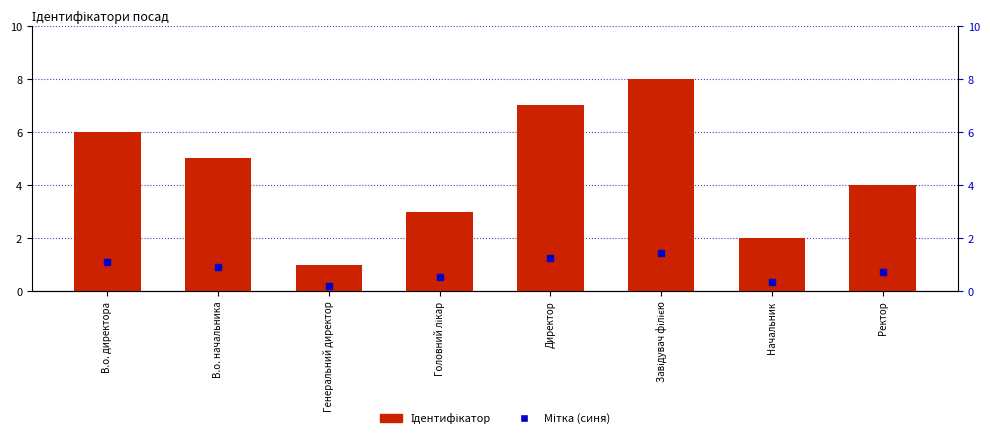

Rank the categories by value from highest to lowest.

Завідувач філією, Директор, В.о. директора, В.о. начальника, Ректор, Головний лікар, Начальник, Генеральний директор